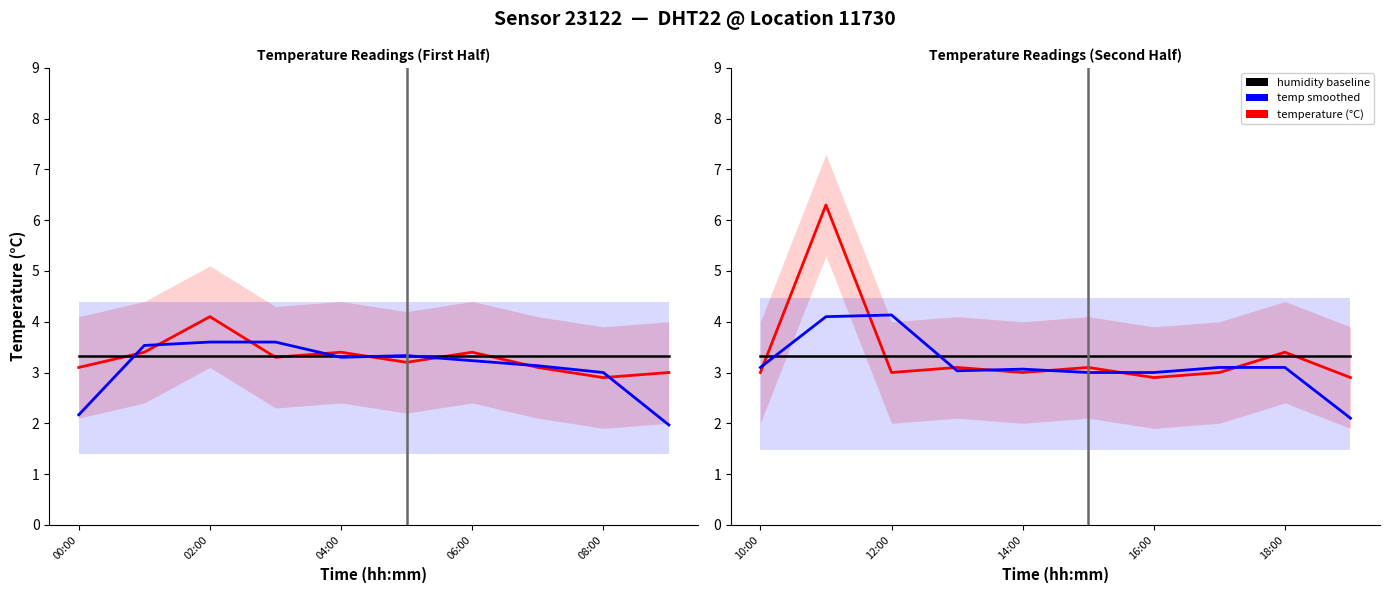

At 9, list the series in order from largest to smallest.

humidity baseline, temperature (°C), temp smoothed